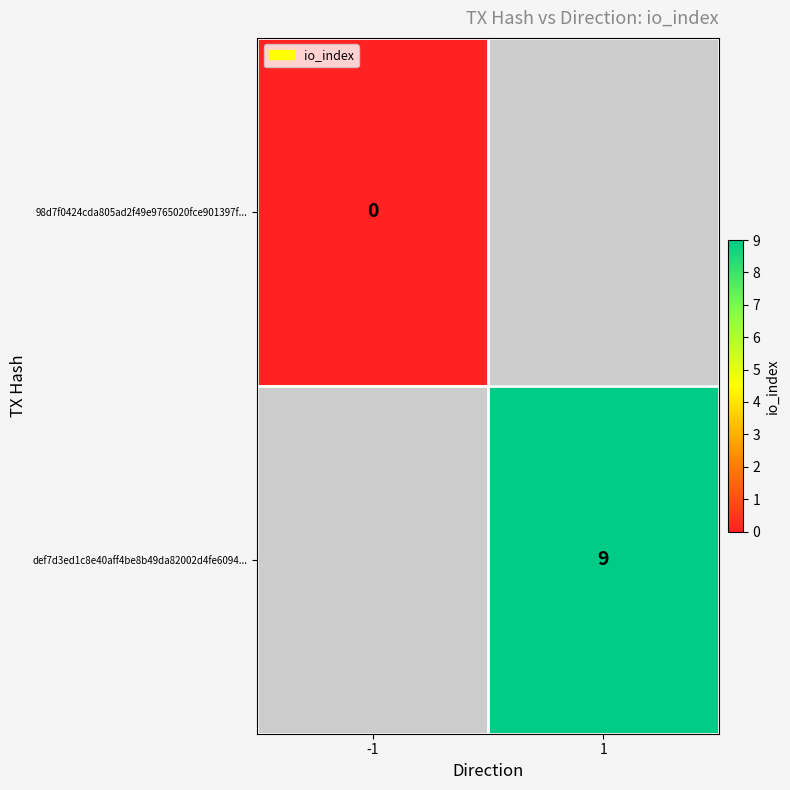

The value of def7d3ed1c8e40aff4be8b49da82002d4fe6094... at 1 is 9. True or false?

True